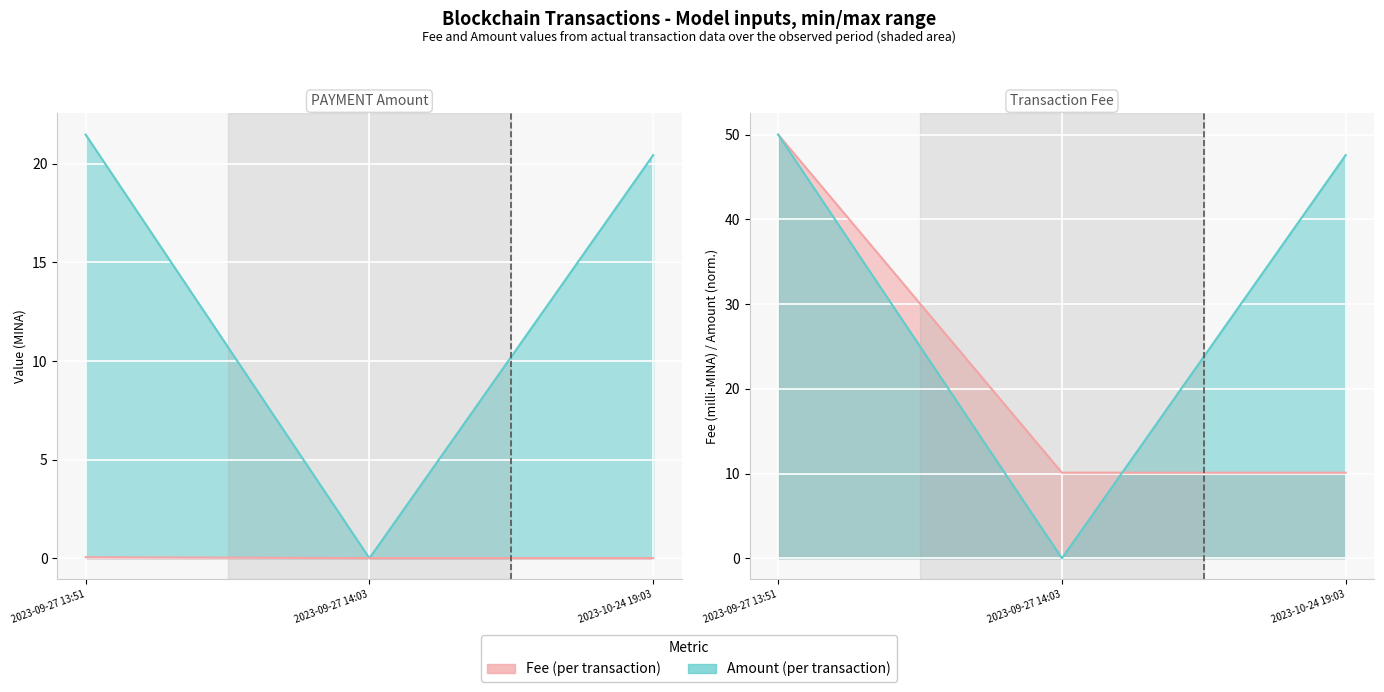

Is the value of Fee at 2023-10-24 19:03 greater than the value of Amount at 2023-10-24 19:03?

No